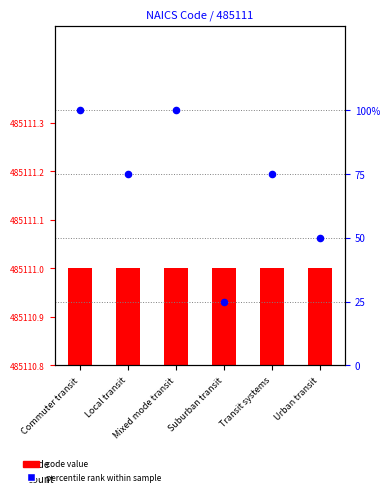

Which series contains the highest Y value?

percentile rank